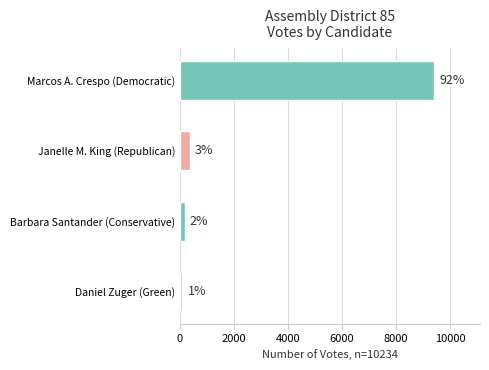

The value at Barbara Santander (Conservative) is 180. True or false?

True